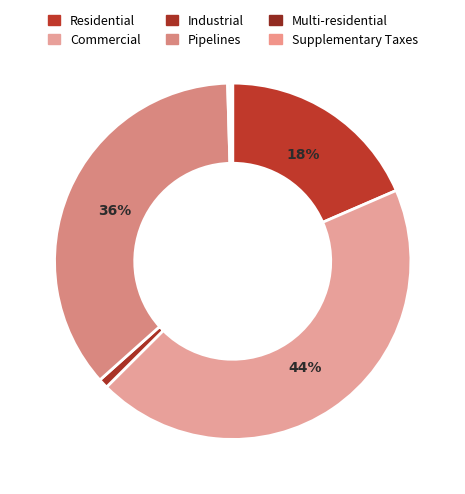

Approximately how many times larger is the value at Commercial compared to Supplementary Taxes?

221.6